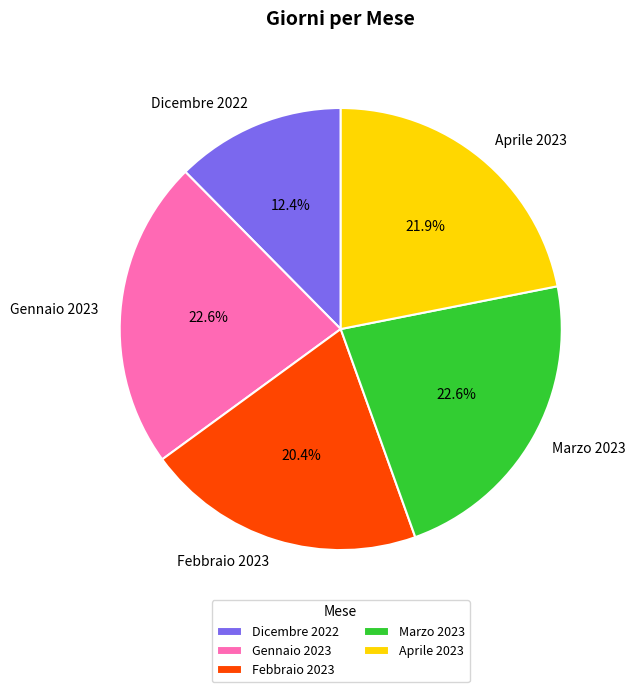

How many segments does this pie chart have?

5